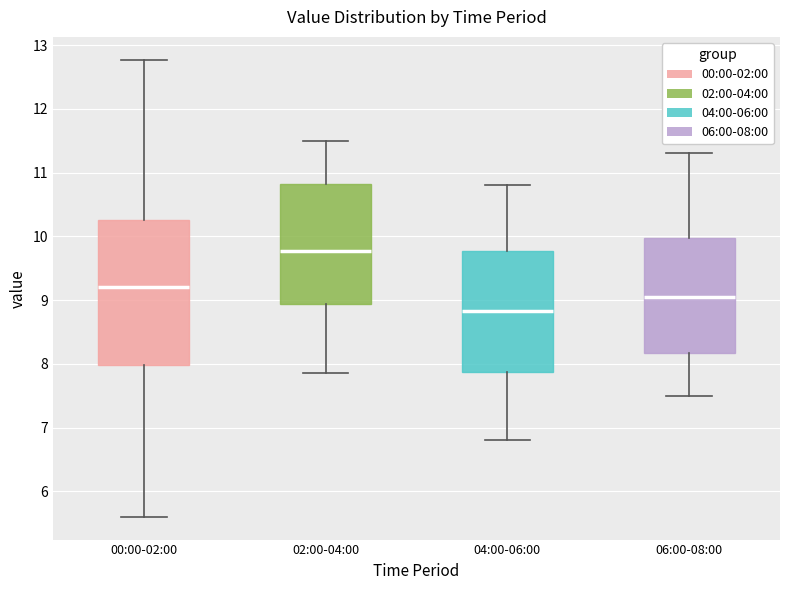

Reading left to right, transcribe this box plot: for each box, give where its median line is, the range the box spans, and where its two whiskers end, as read against the y-axis. The values are not printed on the chart, so give them approximately, as read against the axis.

00:00-02:00: median 9.2, box 8.0 to 10.3, whiskers 5.6 to 12.8
02:00-04:00: median 9.8, box 8.9 to 10.8, whiskers 7.9 to 11.5
04:00-06:00: median 8.8, box 7.9 to 9.8, whiskers 6.8 to 10.8
06:00-08:00: median 9.1, box 8.2 to 10.0, whiskers 7.5 to 11.3